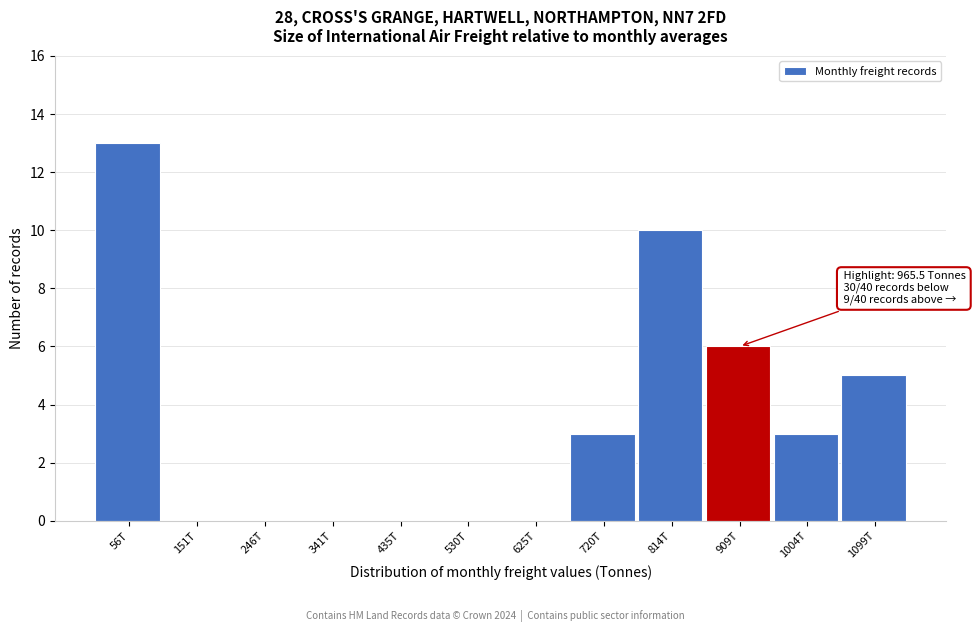

Reading left to right, extract all data points from this chart.

56T=13	151T=0	246T=0	341T=0	435T=0	530T=0	625T=0	720T=3	814T=10	909T=6	1004T=3	1099T=5